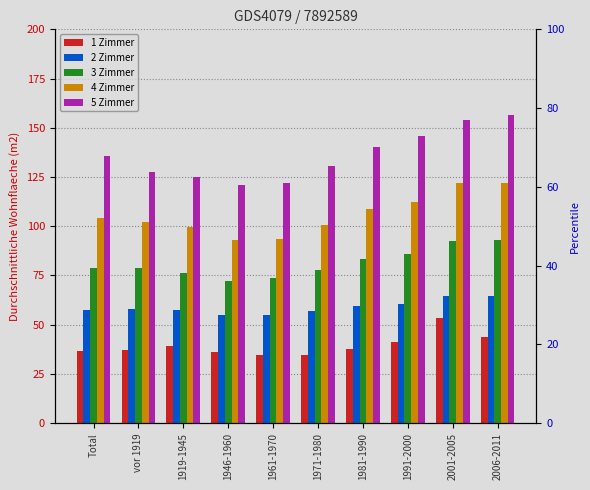

What is the difference between the maximum and second lowest values in the 4 Zimmer series?

28.4